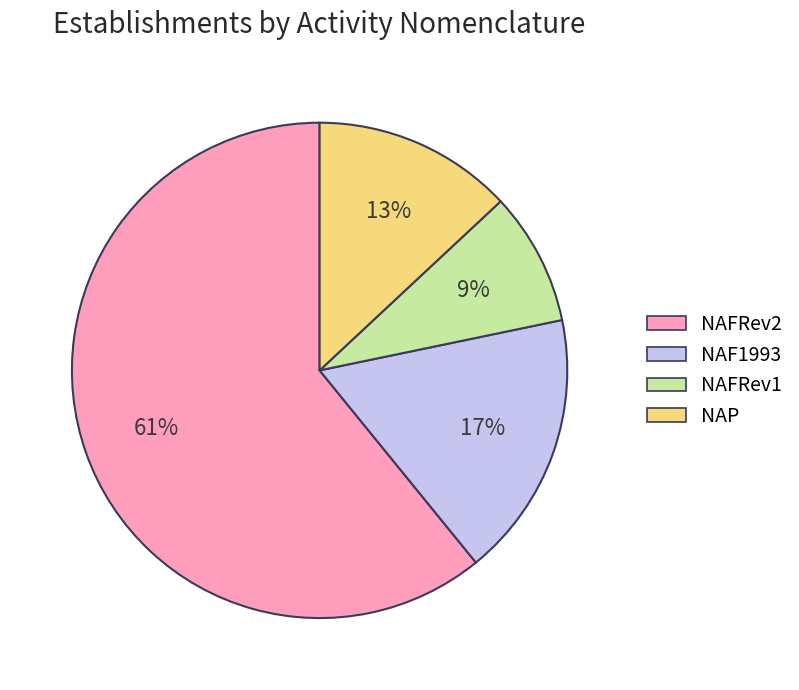

Does any single category account for the majority?

Yes